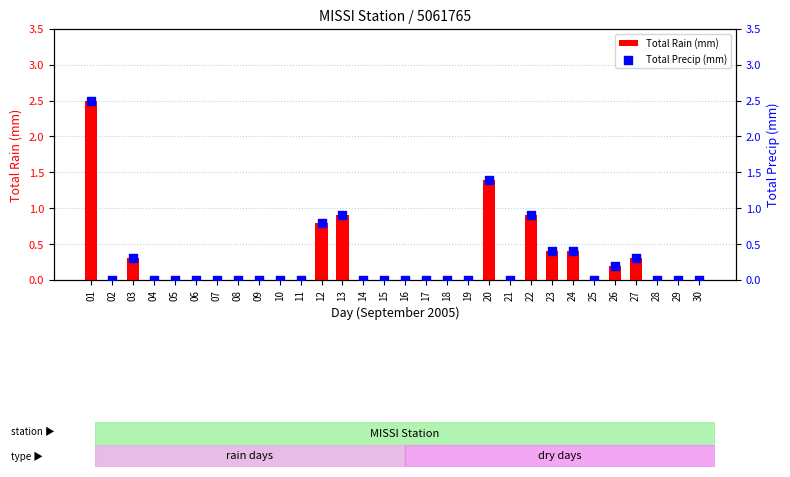

At how many categories does at least one series exceed 1?

2